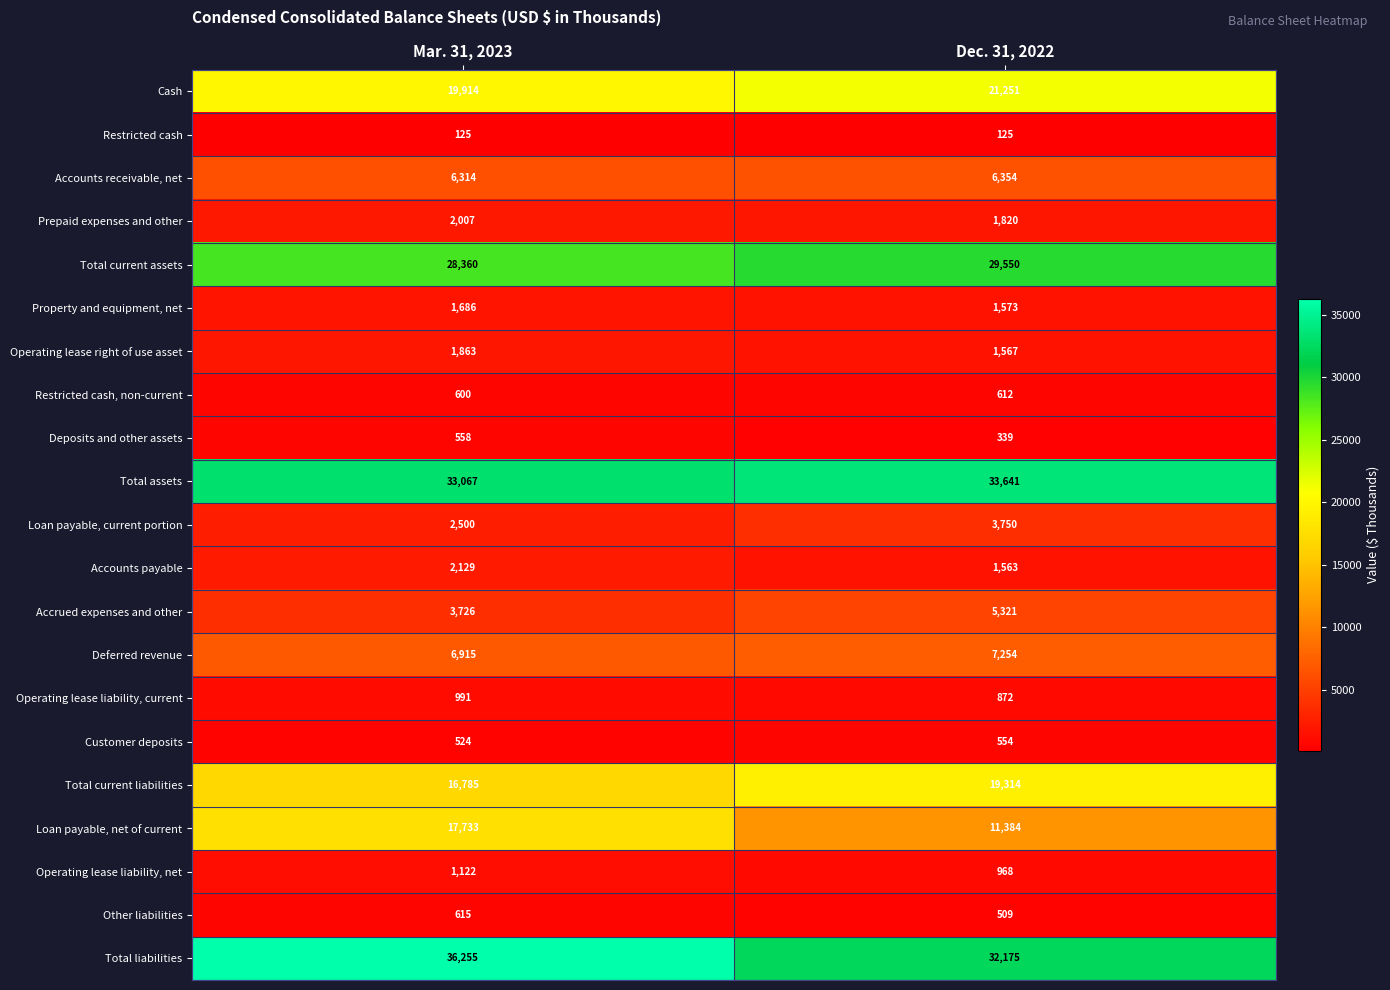

What is the sum of the Operating lease liability, current values at Mar. 31, 2023 and Dec. 31, 2022?

1863